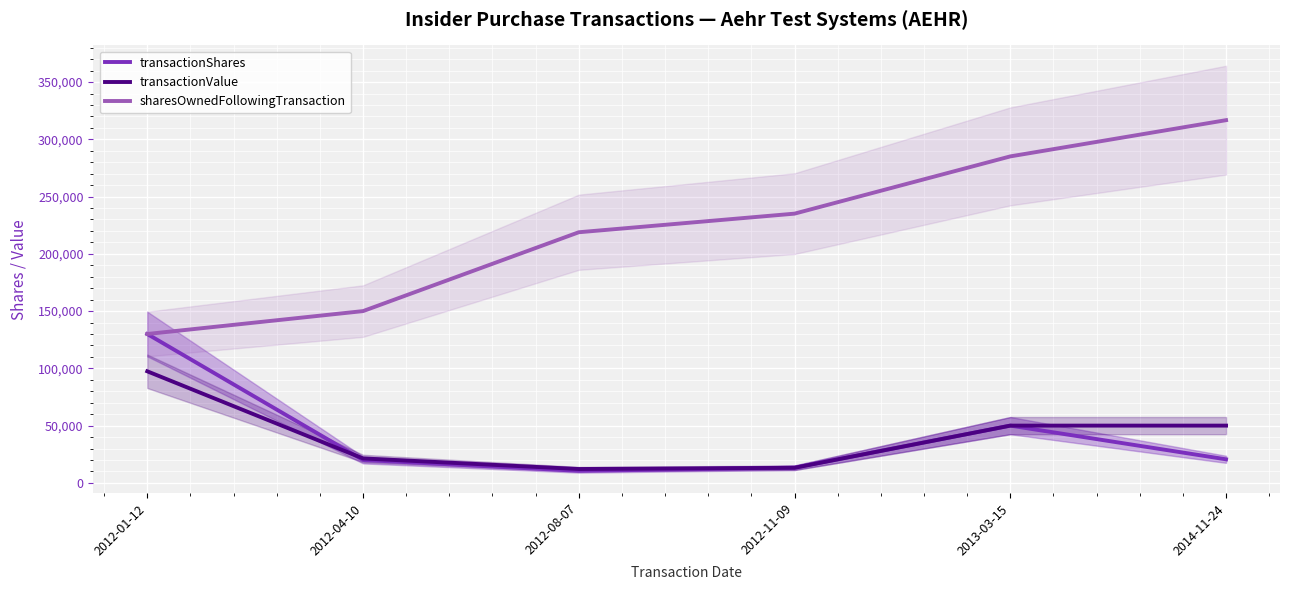

What position from the left is 2012-11-09?

4